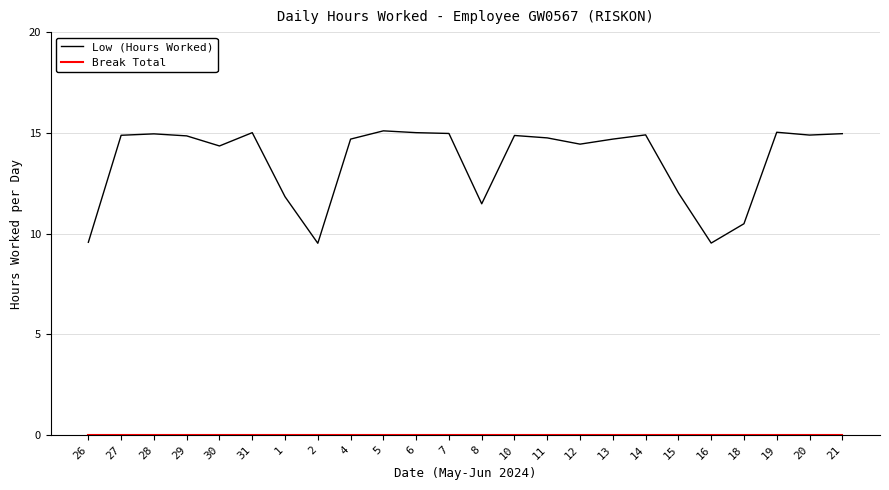

What position from the left is 26?

1